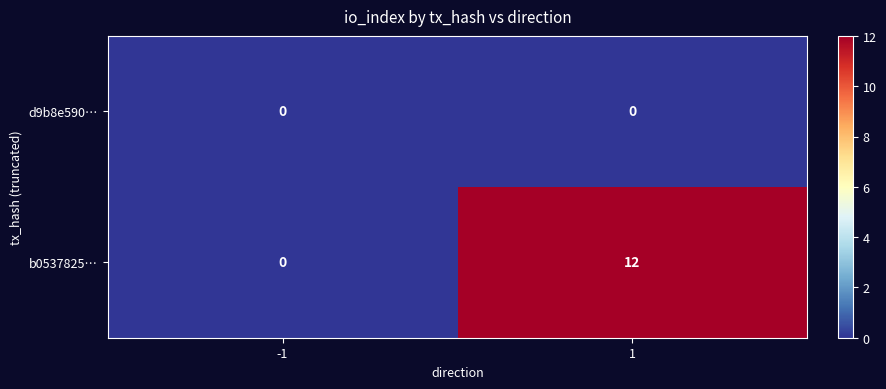

What is the greatest value displayed?

12